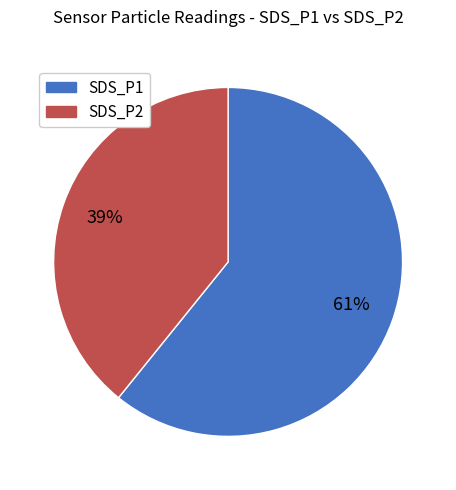

Rank the categories by value from highest to lowest.

SDS_P1, SDS_P2